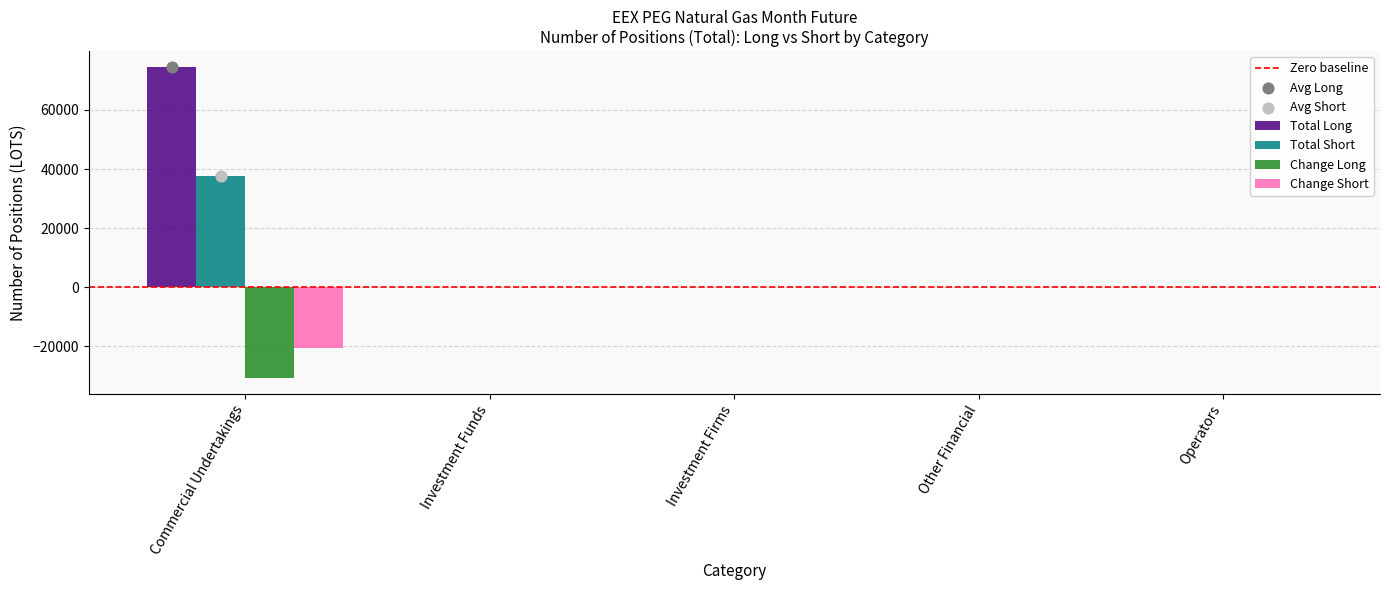

Which series contains the lowest Y value?

Change Long